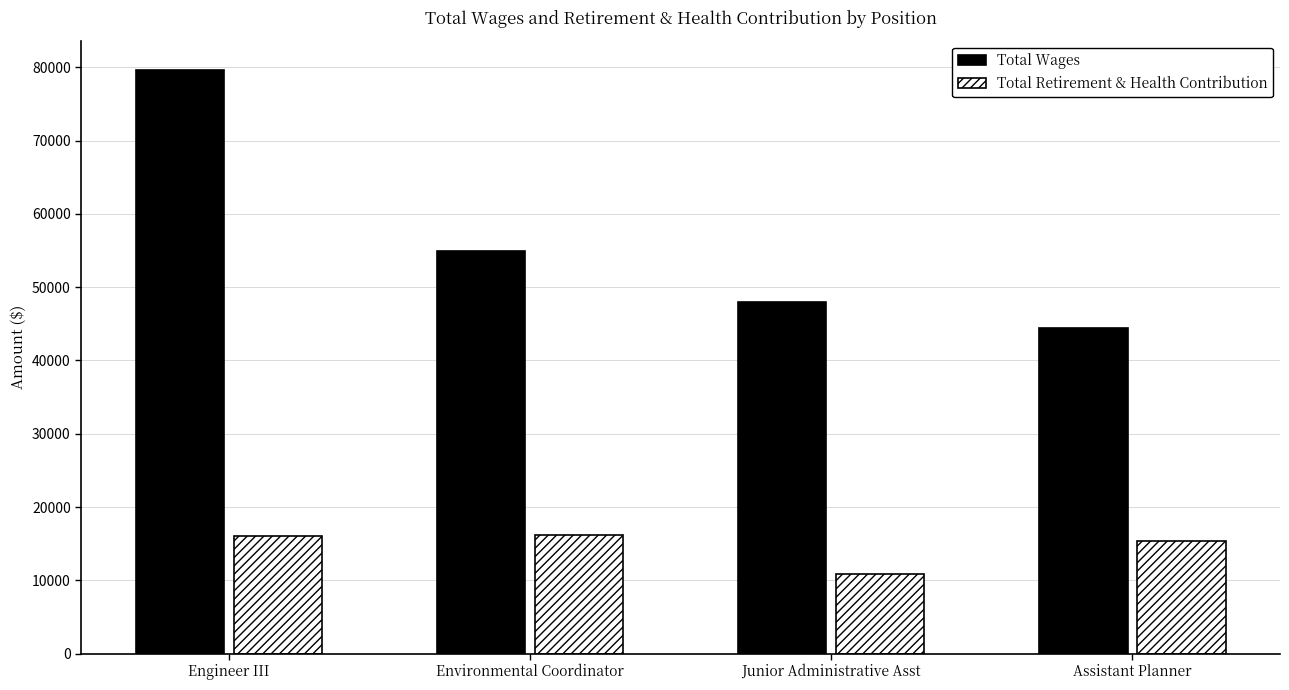

The value of Total Retirement & Health Contribution at Engineer III is 9855. True or false?

False